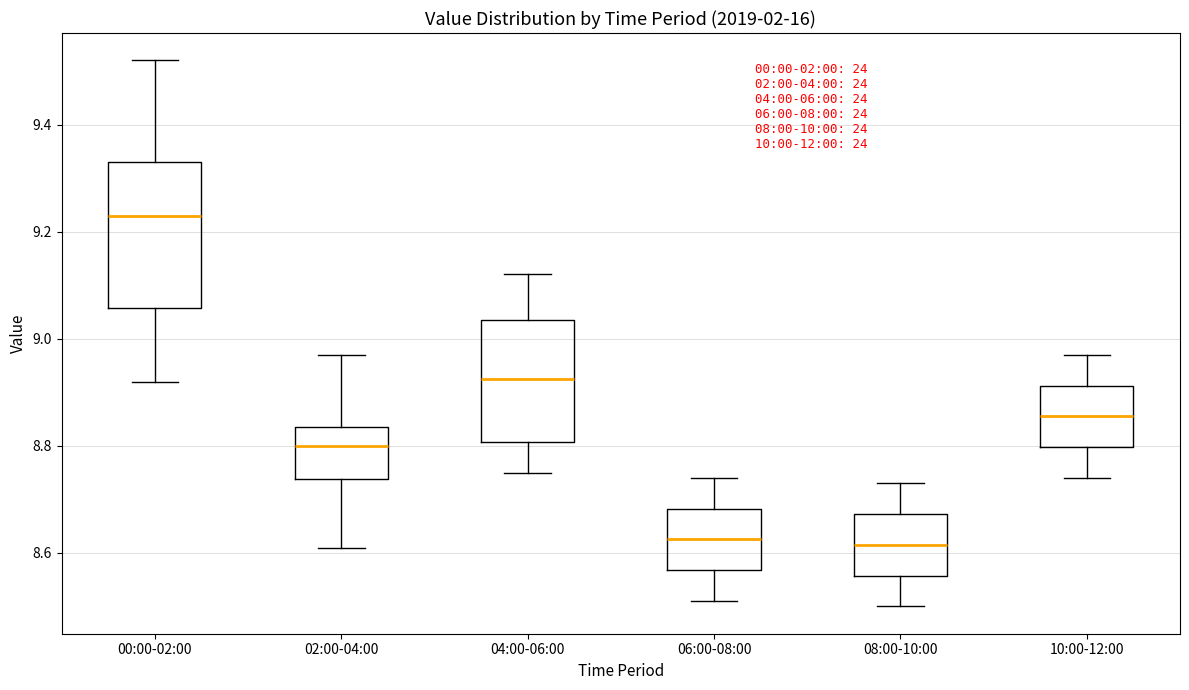

Where is the lower edge of the box for 04:00-06:00 on the y-axis? The values are not printed on the chart, so give them approximately, as read against the axis.

8.80